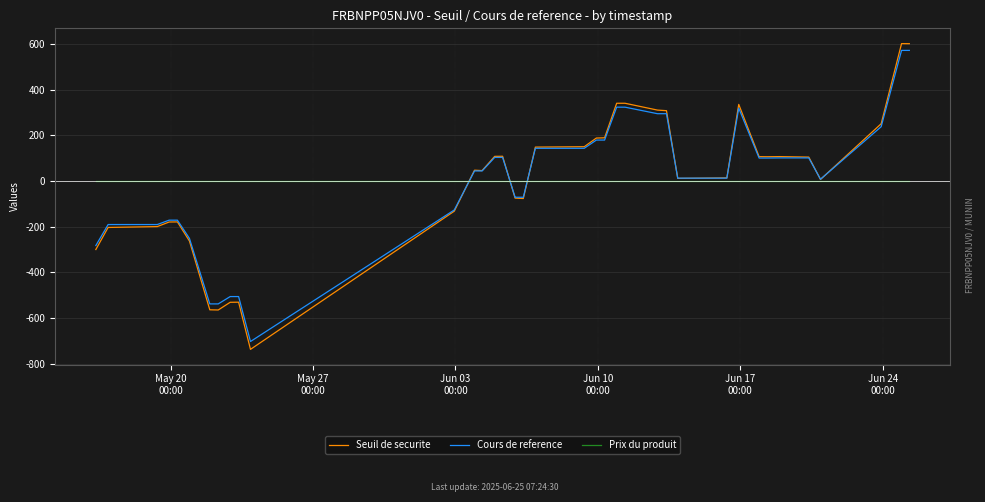

What is the smallest value displayed?

-737.9